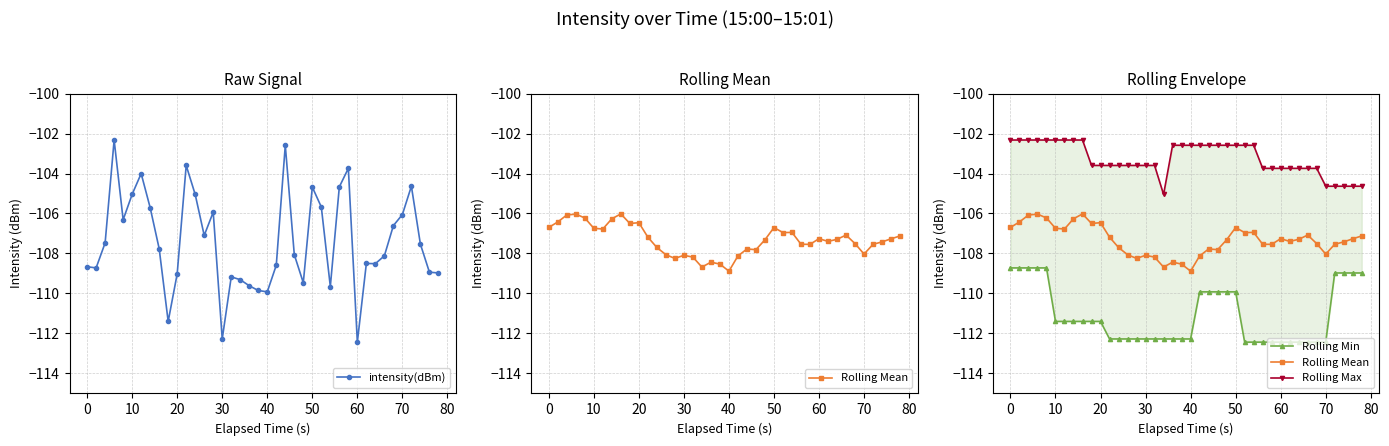

Which series has the largest range (max minus min)?

intensity(dBm)